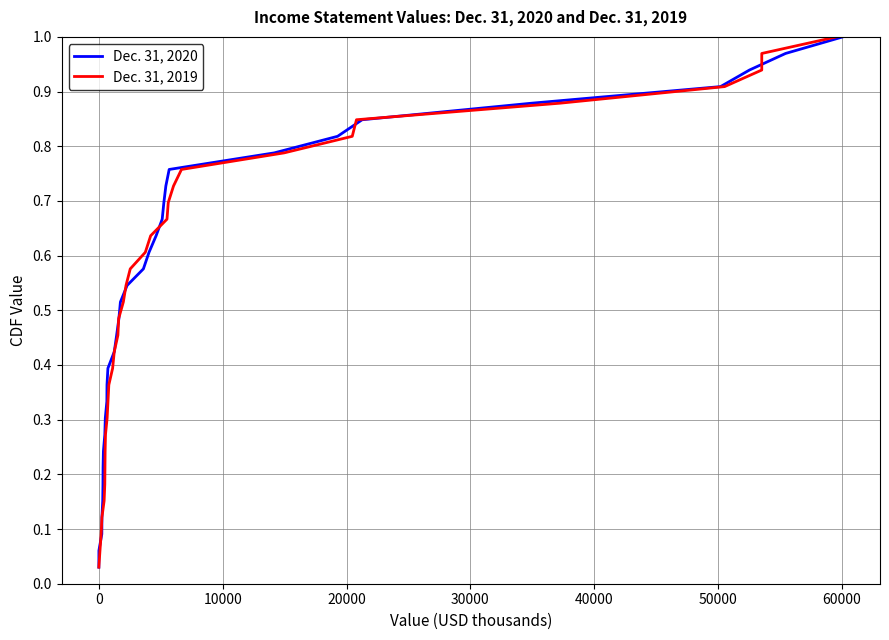

What are all the series names shown in the legend?

Dec. 31, 2020, Dec. 31, 2019